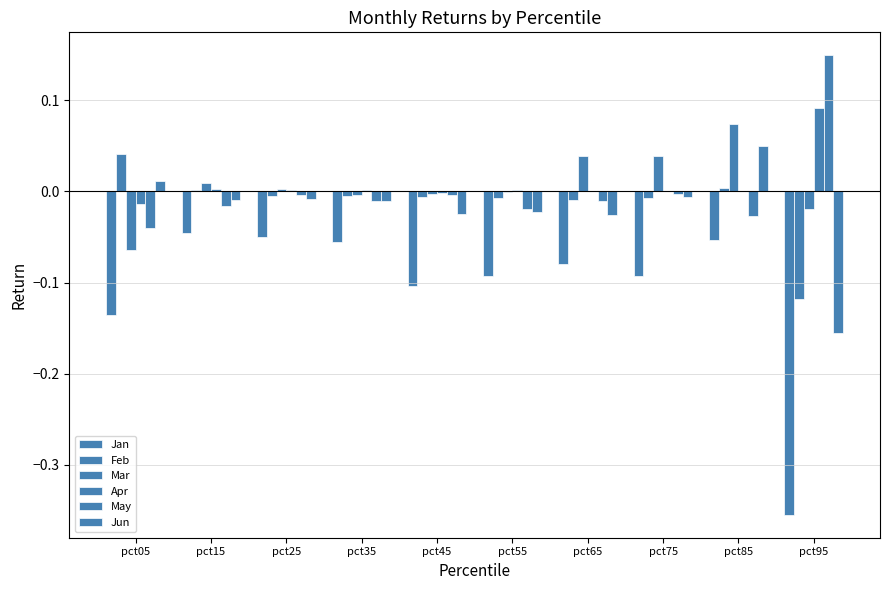

How many categories are shown in the chart?

10